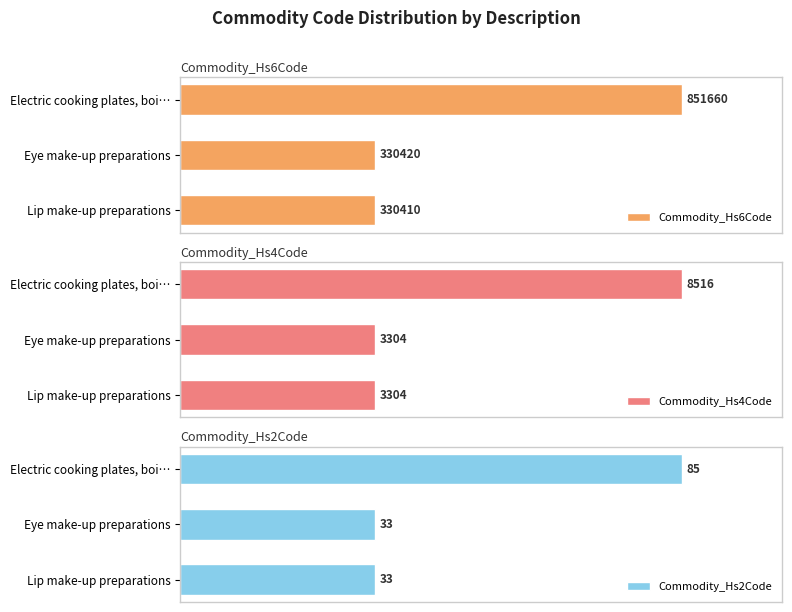

Are the bars grouped side by side (vs. stacked)?

Yes